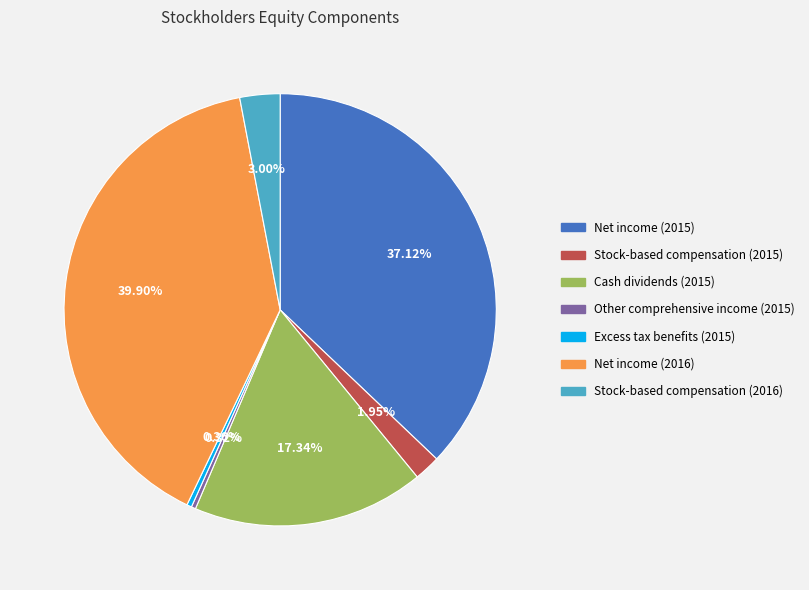

Does Stock-based compensation (2015) represent more than half of the total?

No